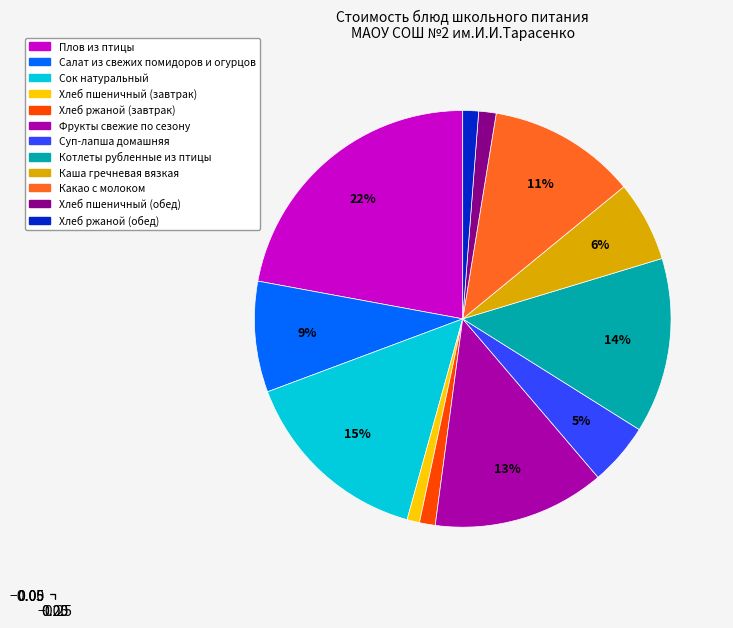

To the nearest percent, what portion does Хлеб пшеничный (обед) represent?

1%